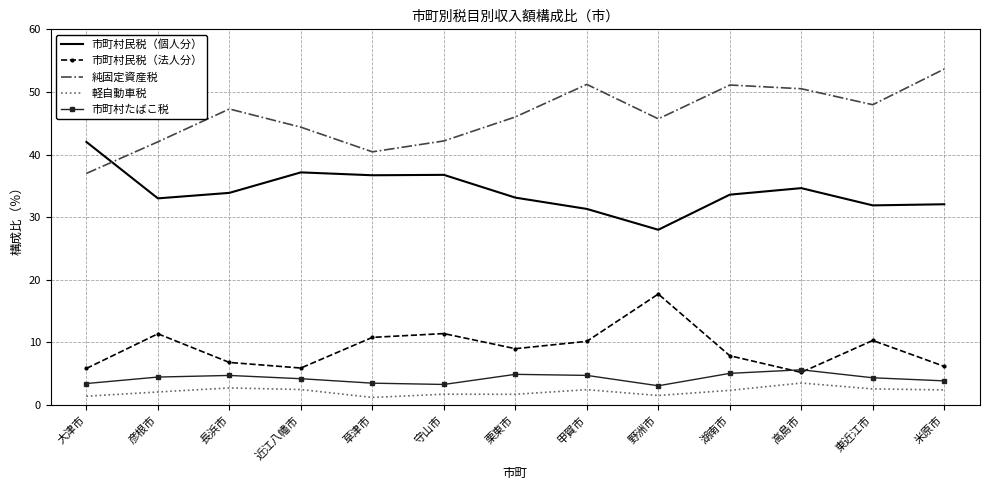

What is the minimum value shown in the chart?

1.2